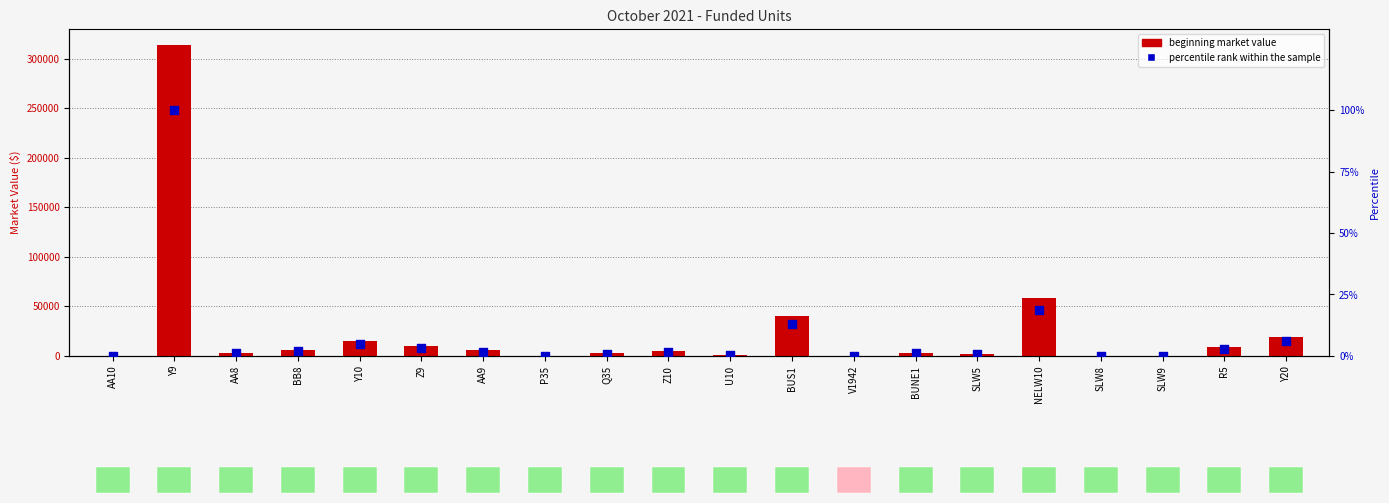

What are all the series names shown in the legend?

beginning market value, percentile rank within the sample